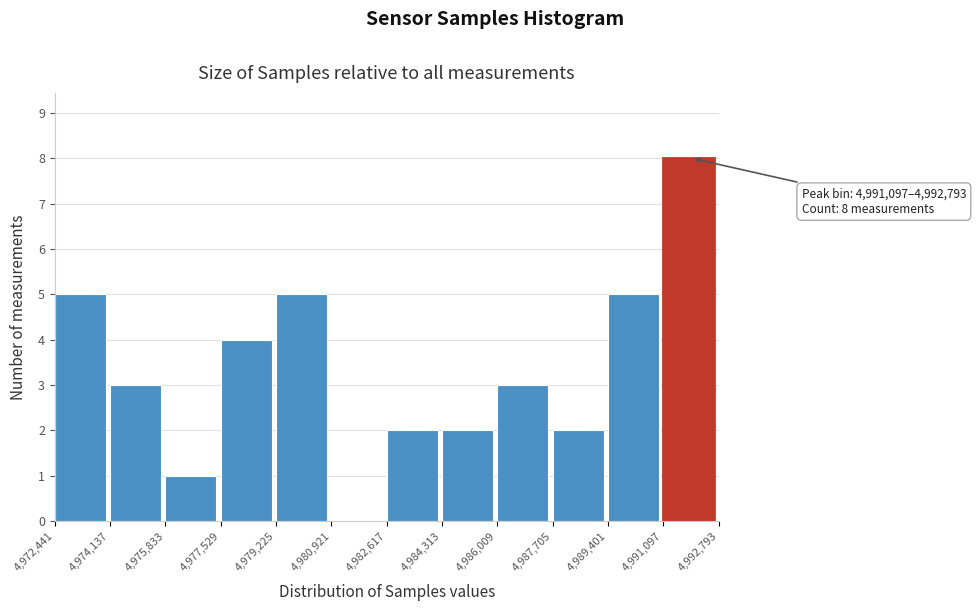

Over which range of the x-axis is the bar tallest?

4,991,097 to 4,992,793